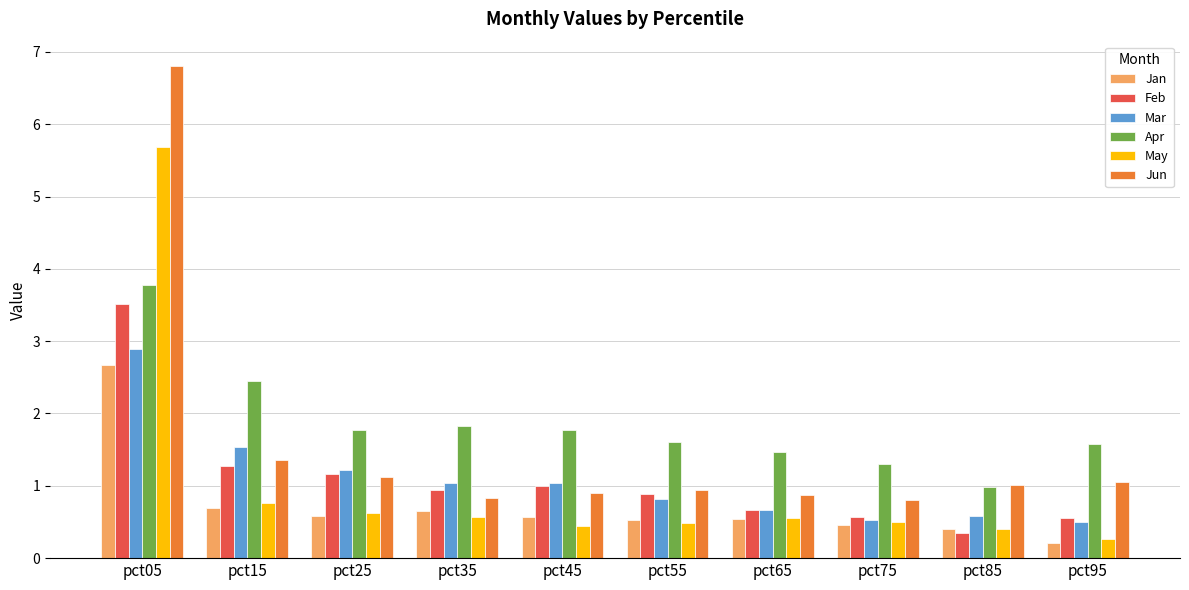

Which series changed the most between pct35 and pct75?

Apr